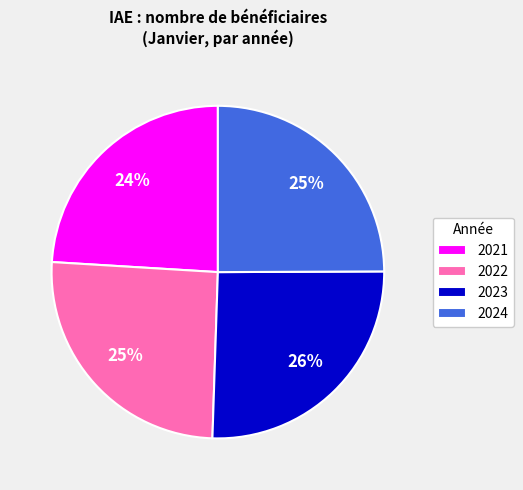

Does any single category account for the majority?

No